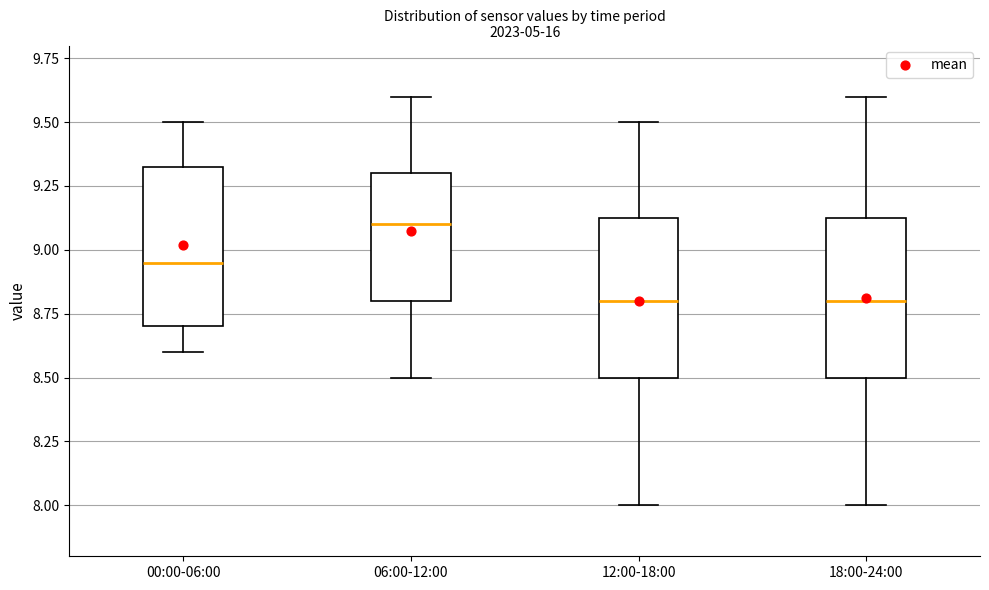

Reading left to right, transcribe this box plot: for each box, give where its median line is, the range the box spans, and where its two whiskers end, as read against the y-axis. The values are not printed on the chart, so give them approximately, as read against the axis.

00:00-06:00: median 8.95, box 8.70 to 9.35, whiskers 8.60 to 9.50
06:00-12:00: median 9.10, box 8.80 to 9.30, whiskers 8.50 to 9.60
12:00-18:00: median 8.80, box 8.50 to 9.15, whiskers 8.00 to 9.50
18:00-24:00: median 8.80, box 8.50 to 9.15, whiskers 8.00 to 9.60